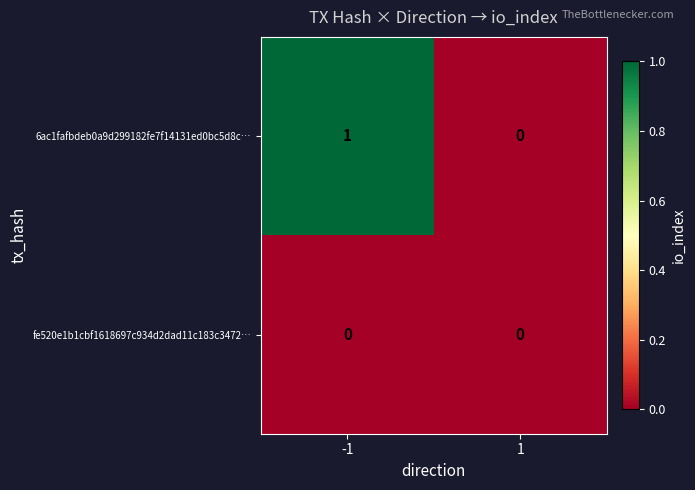

List the series in order of their peak value, lowest first.

fe520e1b1cbf1618697c934d2dad11c183c3472…, 6ac1fafbdeb0a9d299182fe7f14131ed0bc5d8c…